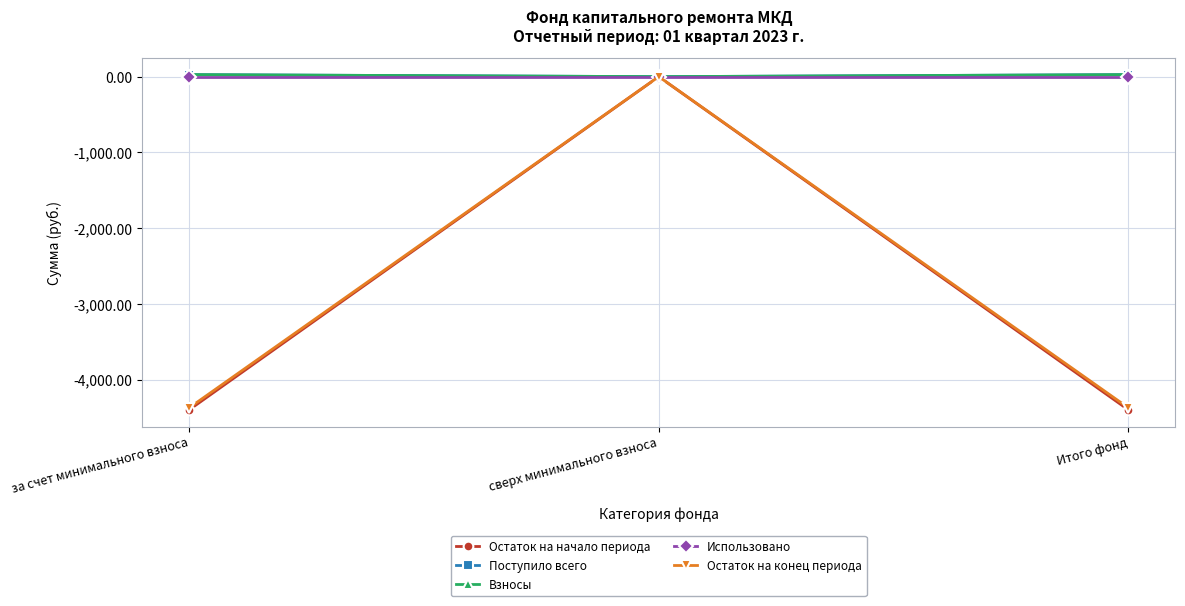

What is the label of the 1st point from the left?

за счет минимального взноса